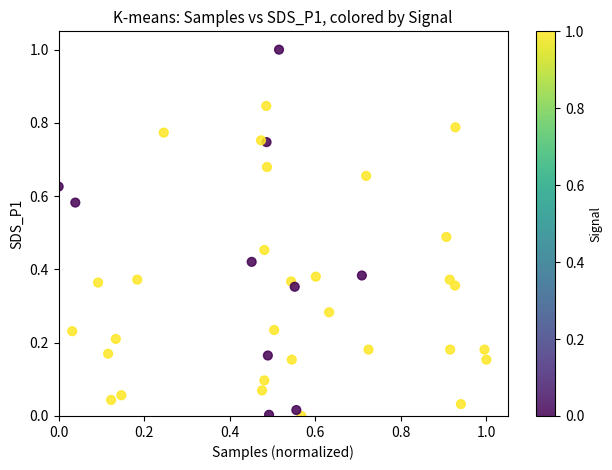

What is the range of X values (max minus min)?

1.0